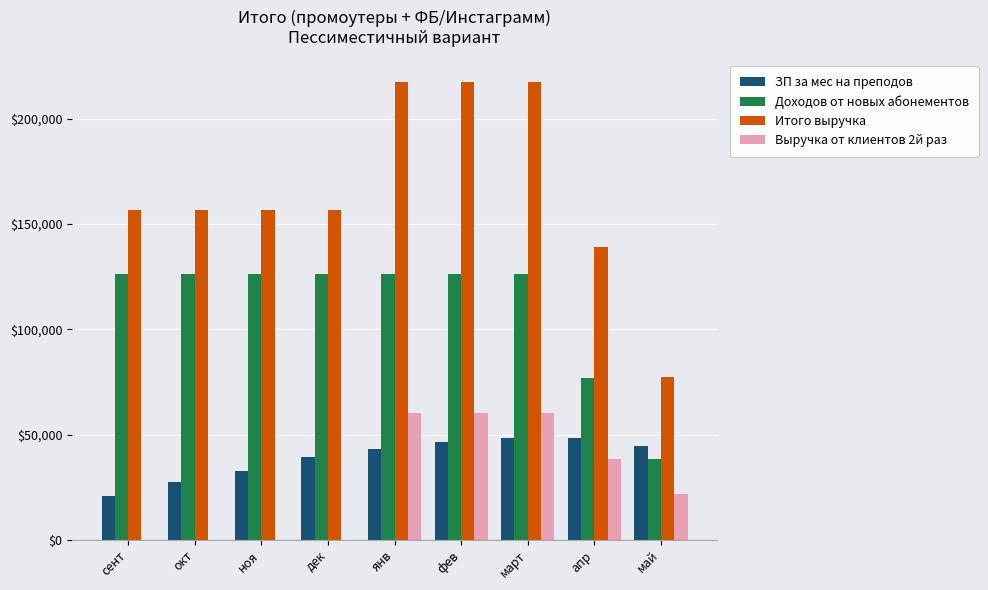

Is it true that ЗП за мес на преподов equals 46440 at фев?

True